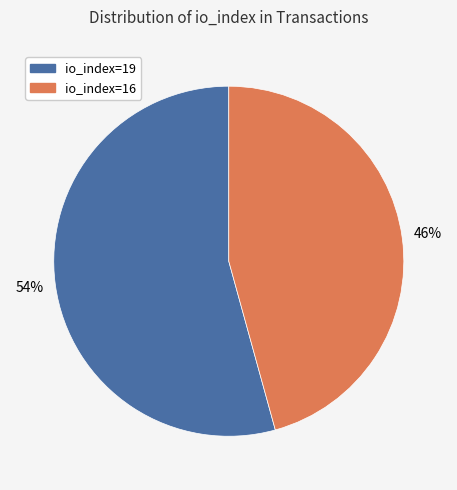

Rank the categories by value from lowest to highest.

io_index=16, io_index=19